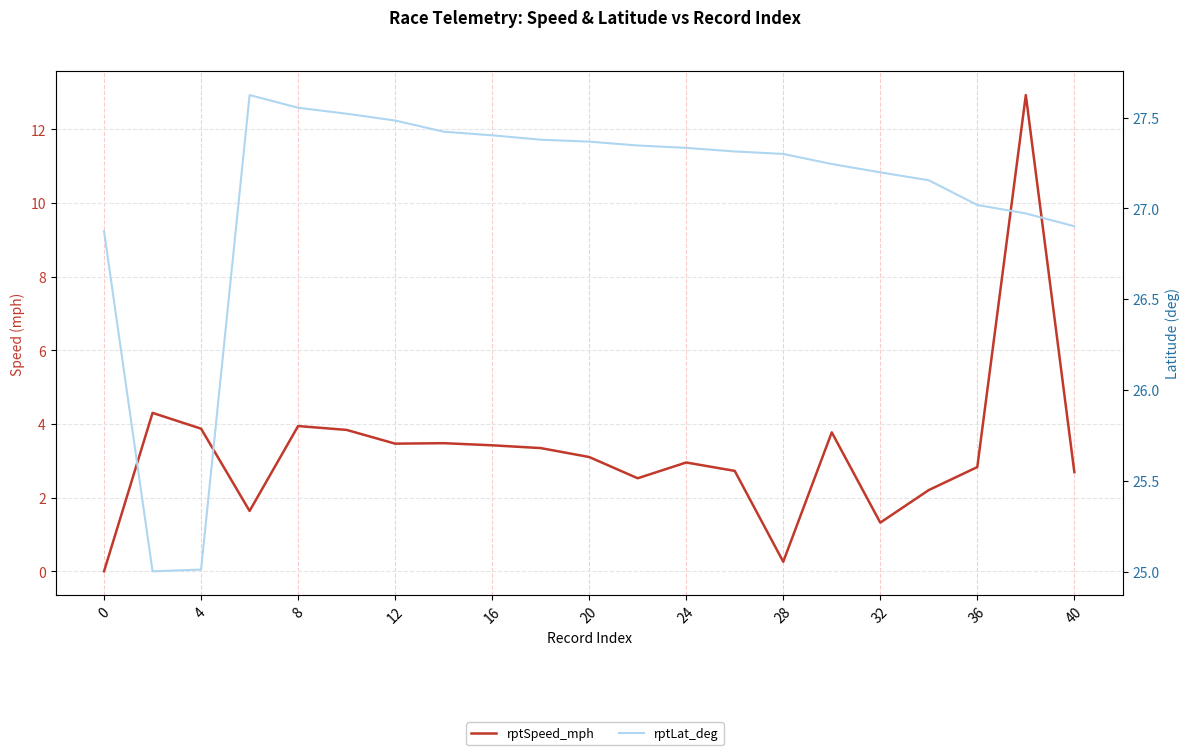

True or false: rptSpeed_mph has more than 2 interior local peaks.

True